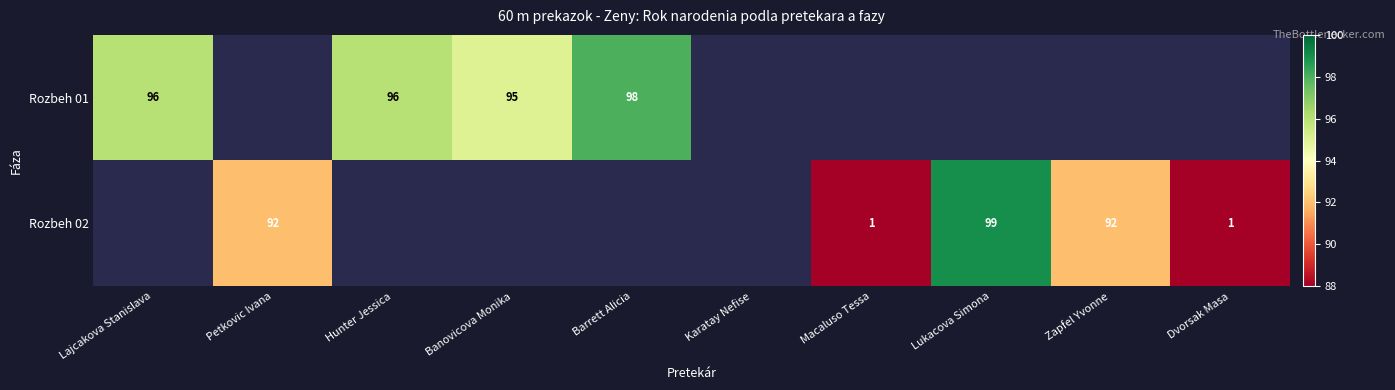

The Rozbeh 02 series shows 38 at Petkovic Ivana. True or false?

False